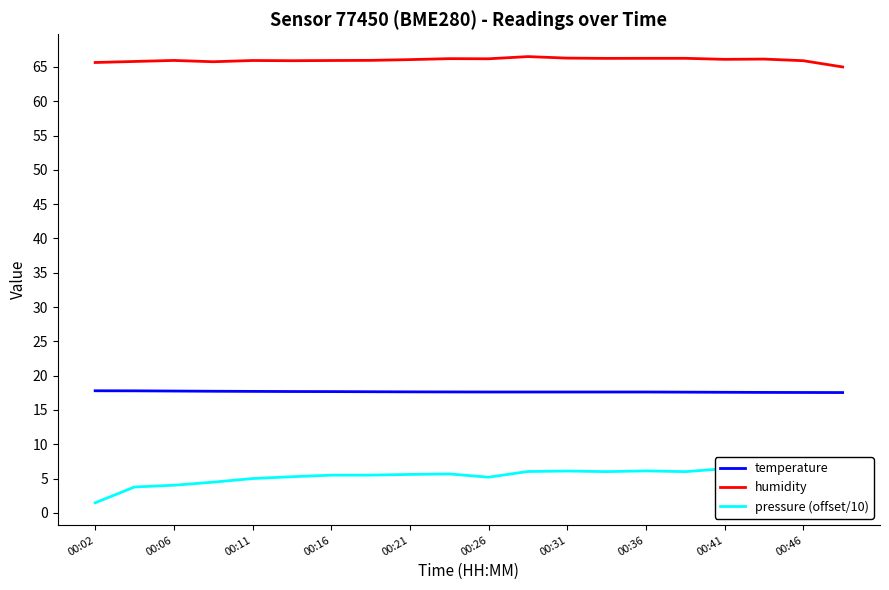

What is the maximum value for humidity?

66.5